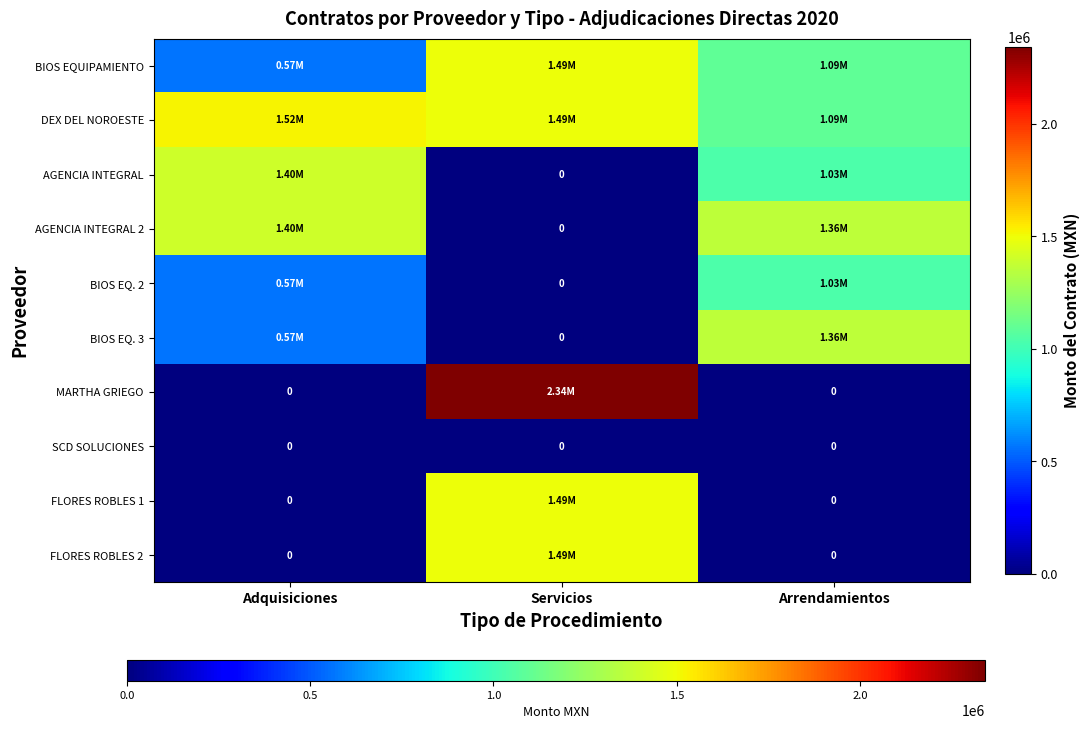

Is it true that FLORES ROBLES 2 equals 1491000.0 at Servicios?

True